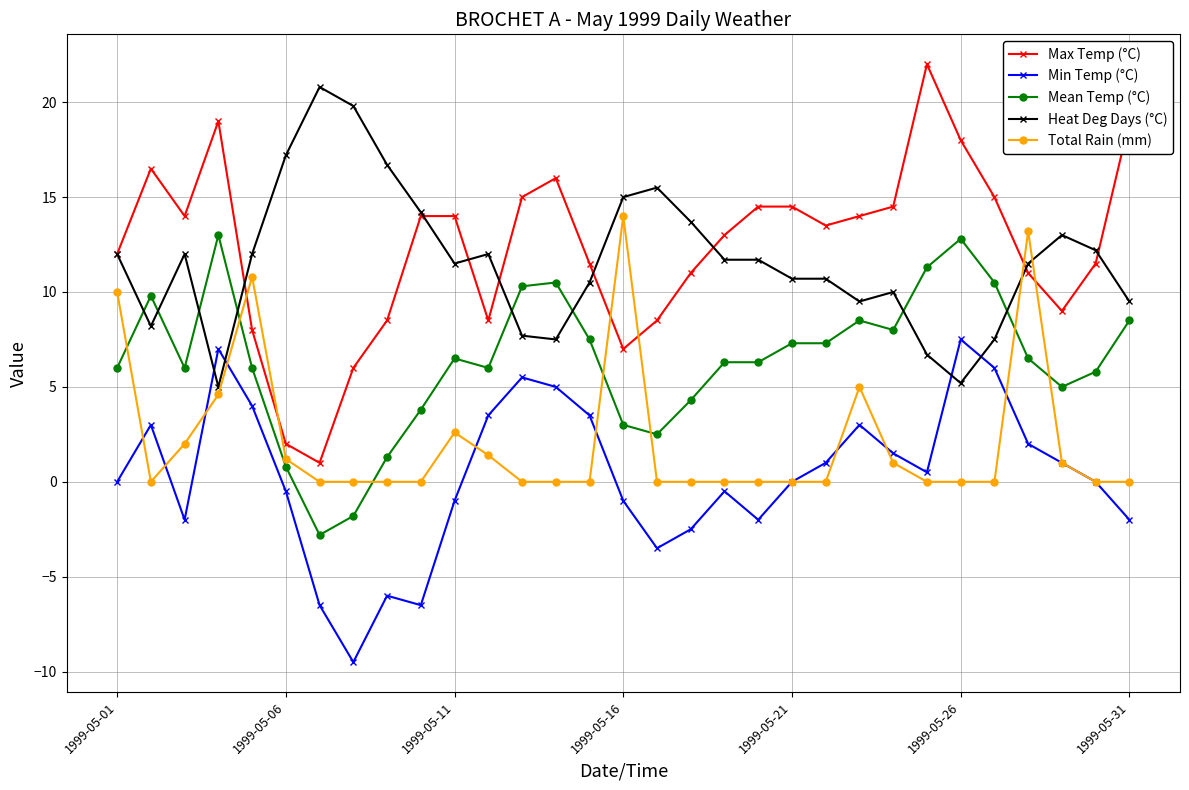

What is the value of the Max Temp (°C) point at the 10th from the left?

14.0